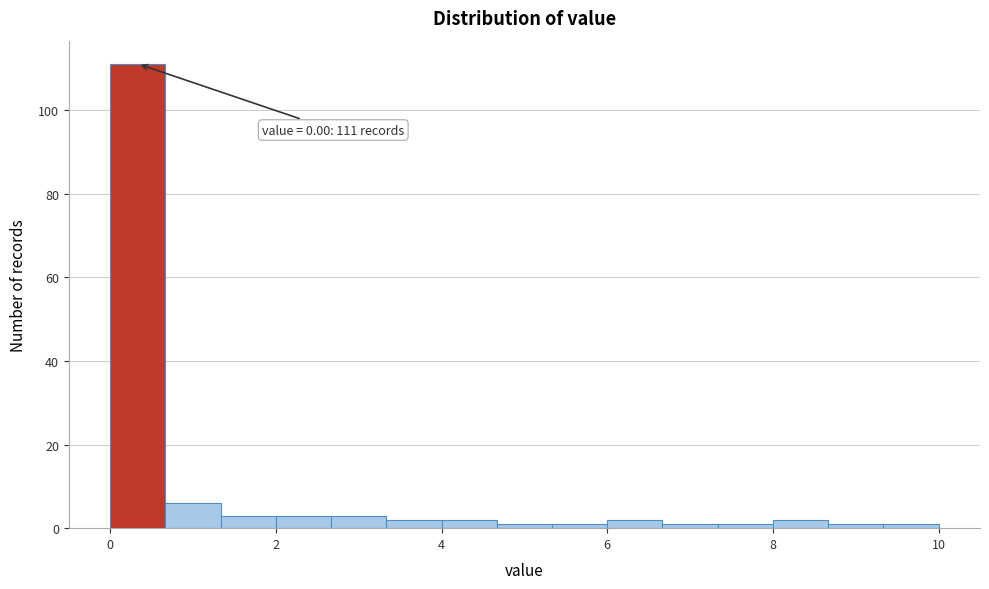

Around what value on the x-axis is the tallest bar? Give the approximate position of its centre, as read against the axis.

0.4